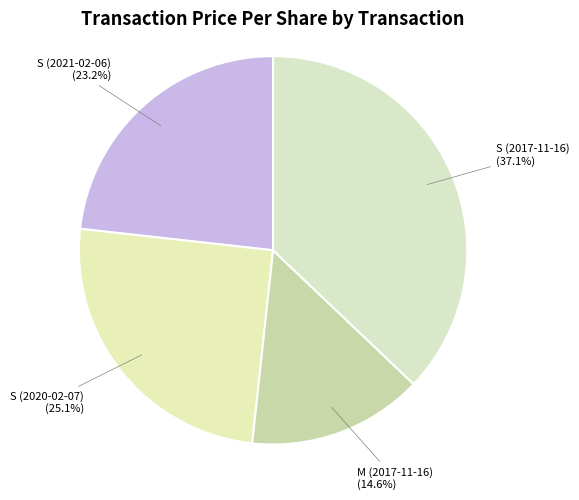

Which category has the biggest portion of the pie?

S (2017-11-16)